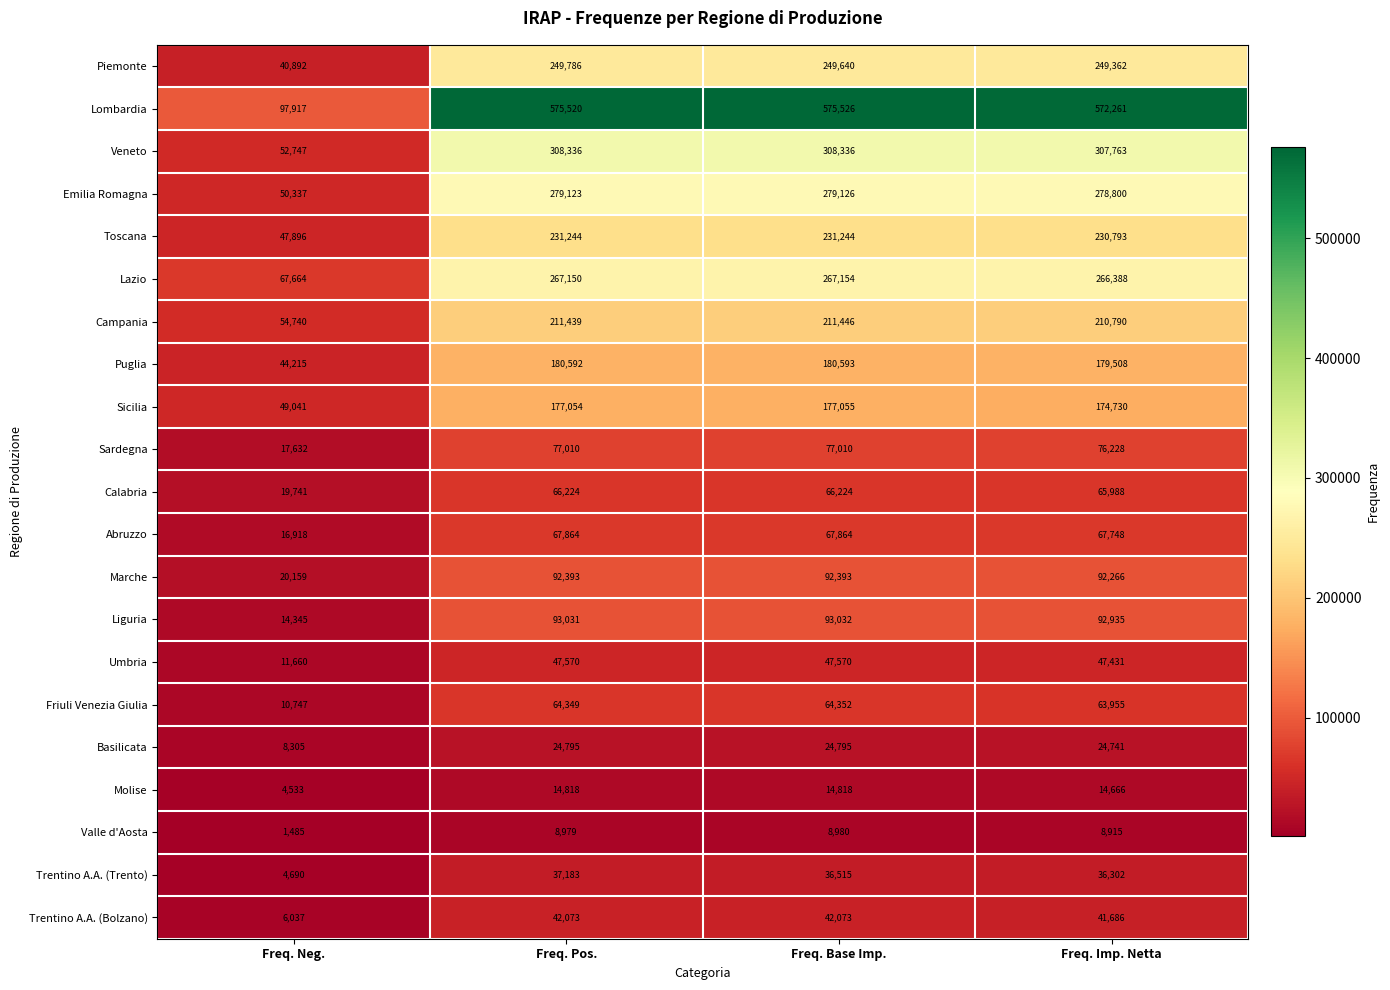

Which series has the largest range (max minus min)?

Lombardia